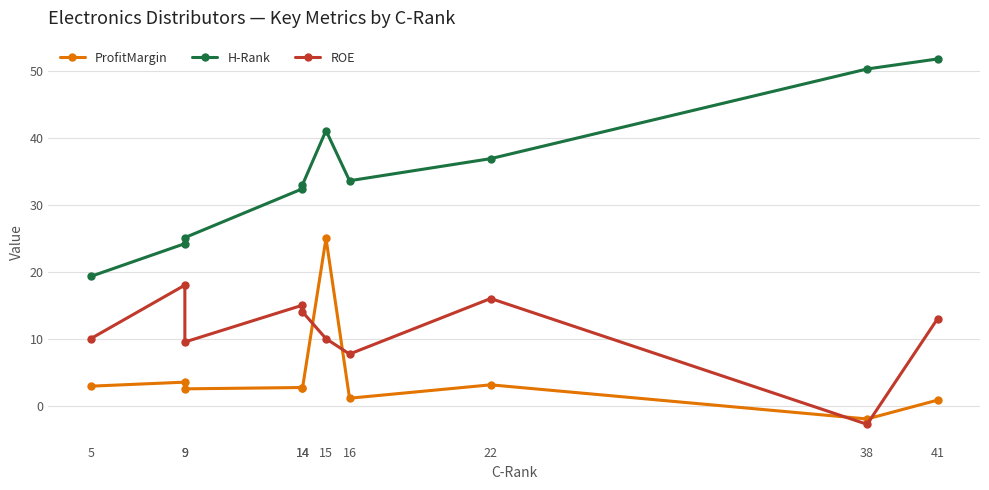

Reading right to left, extract all data points from this chart.

ProfitMargin: 0.8	-2.0	3.1	1.1	25.0	2.6	2.7	2.5	3.5	2.9
H-Rank: 51.8	50.3	36.9	33.6	41.1	33.0	32.4	25.1	24.2	19.3
ROE: 13.0	-2.8	16.0	7.7	10.0	14.0	15.0	9.5	18.0	10.0